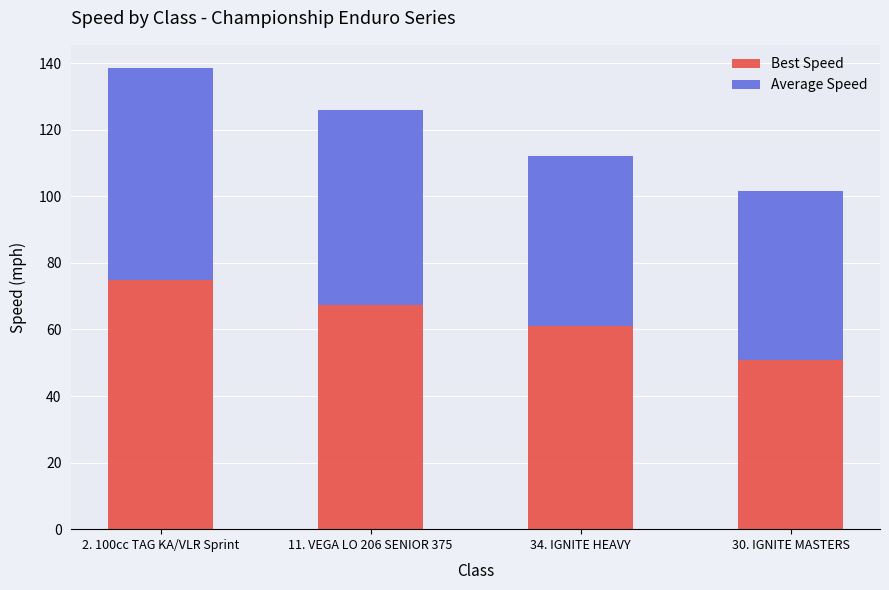

Rank the categories by Best Speed value from lowest to highest.

30. IGNITE MASTERS, 34. IGNITE HEAVY, 11. VEGA LO 206 SENIOR 375, 2. 100cc TAG KA/VLR Sprint